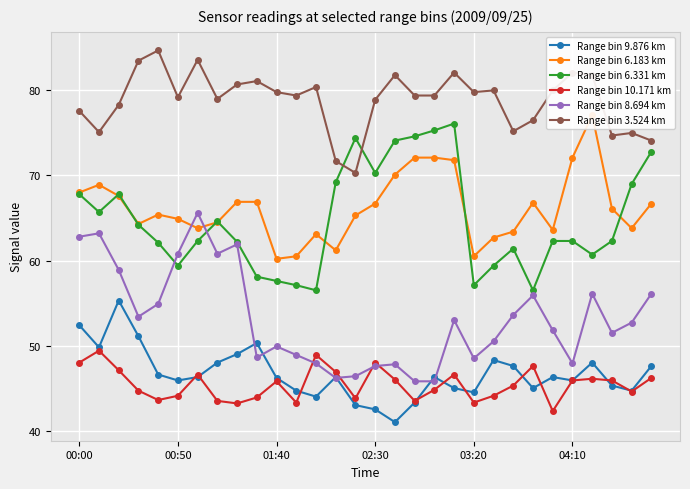

What is the total value across all series at 9?

348.9